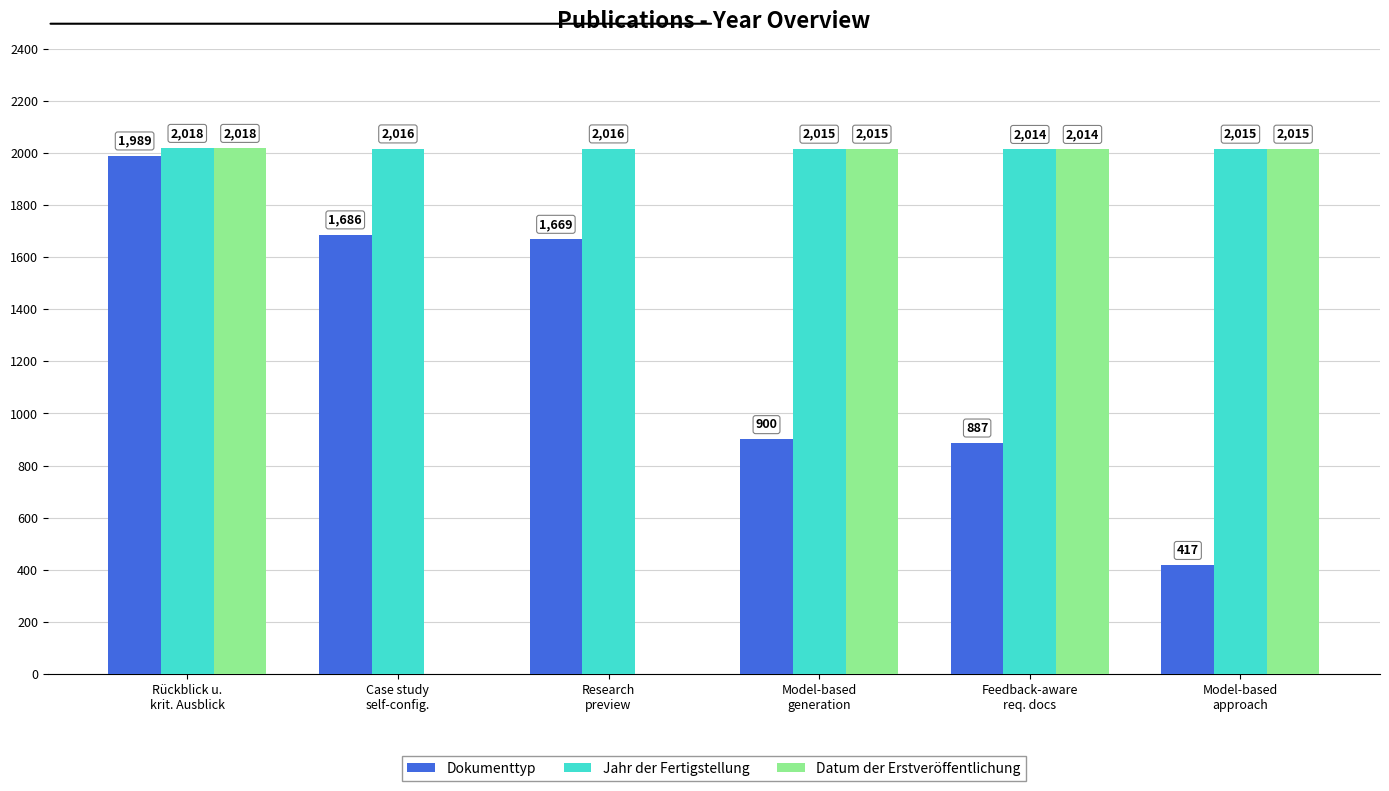

How many categories are shown in the chart?

6